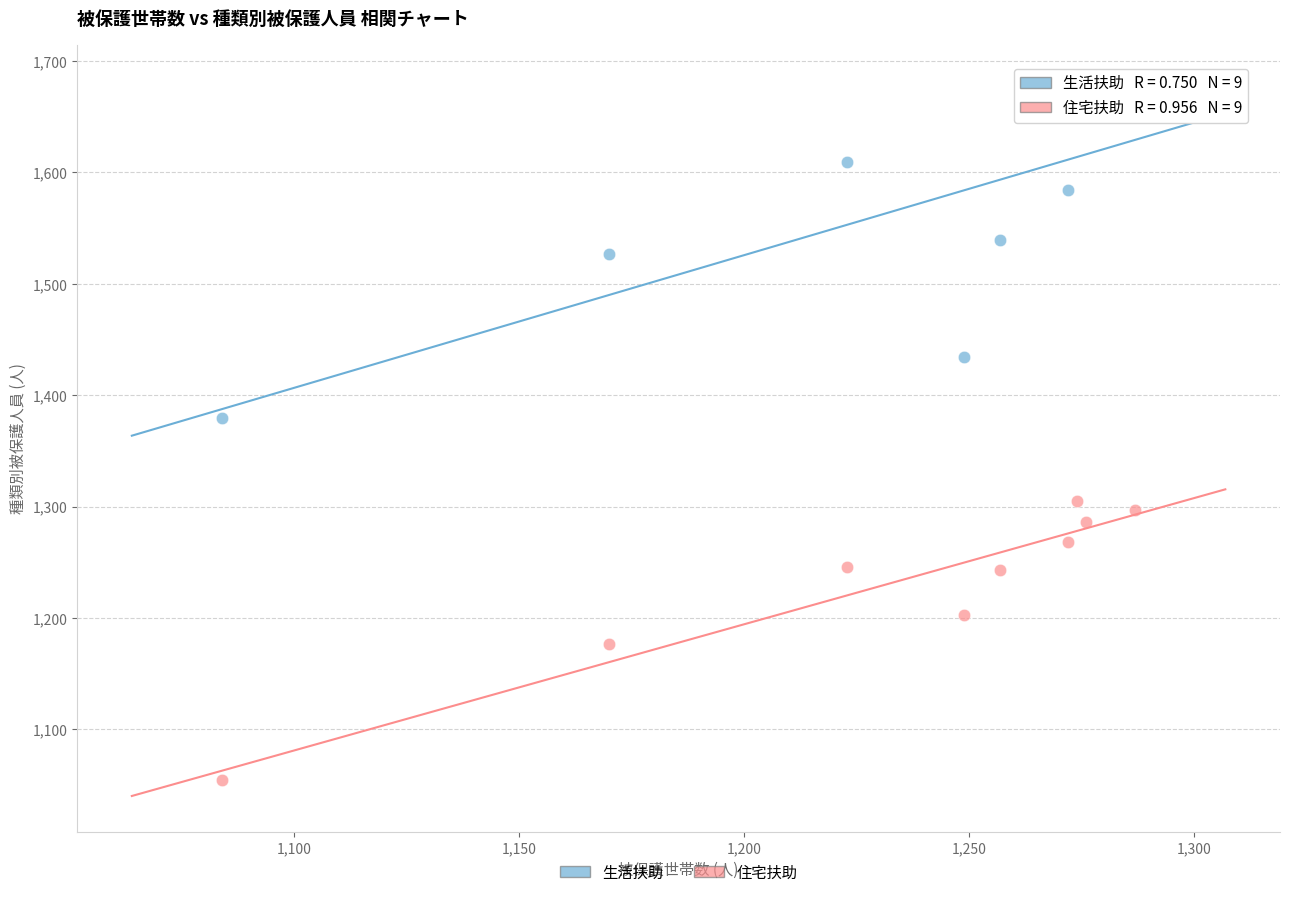

Which series contains the highest Y value?

生活扶助